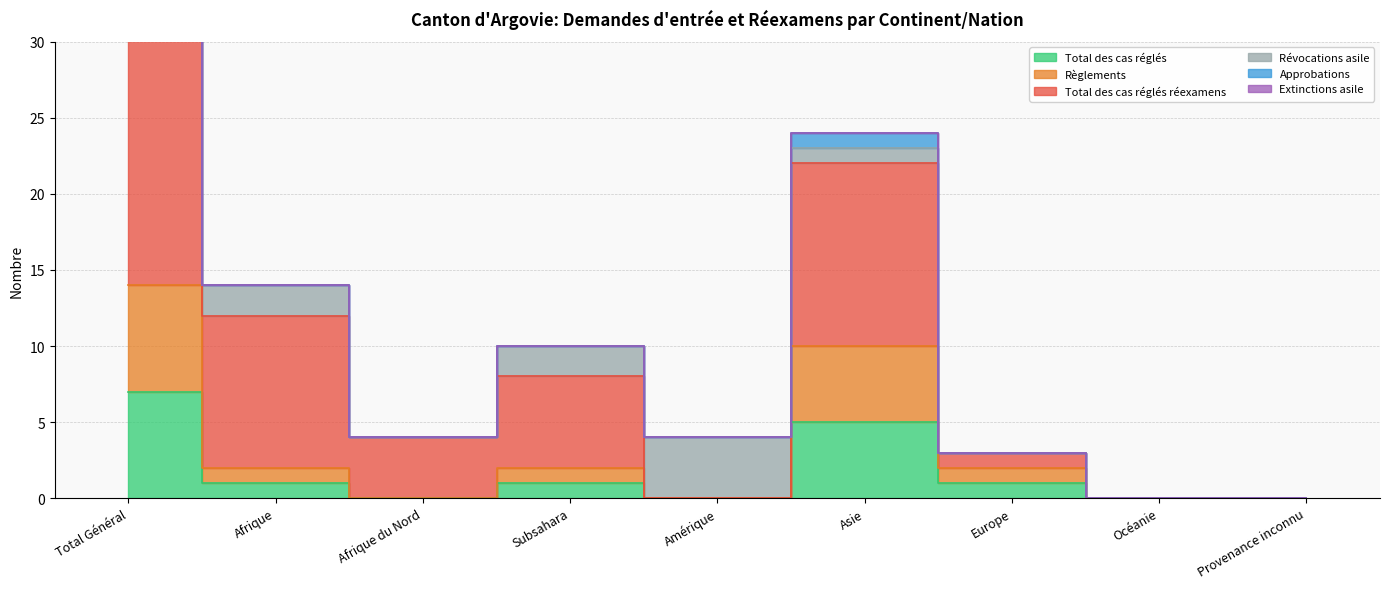

At which label is Total des cas réglés closest to 3?

Afrique